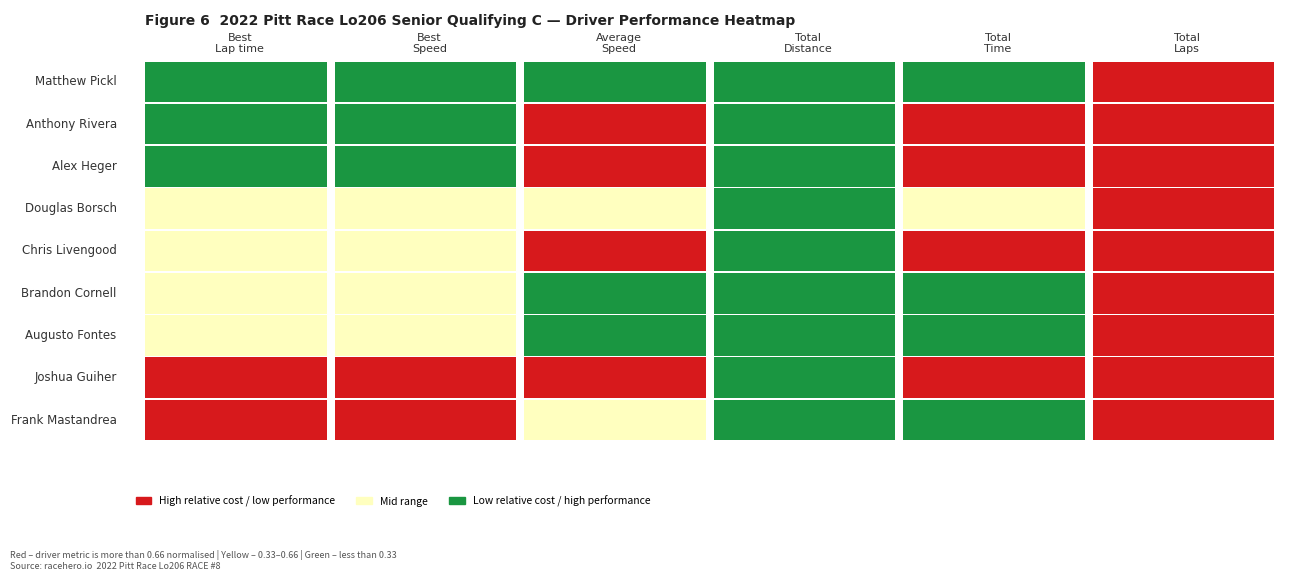

What is the sum of all Frank Mastandrea values?

603.8